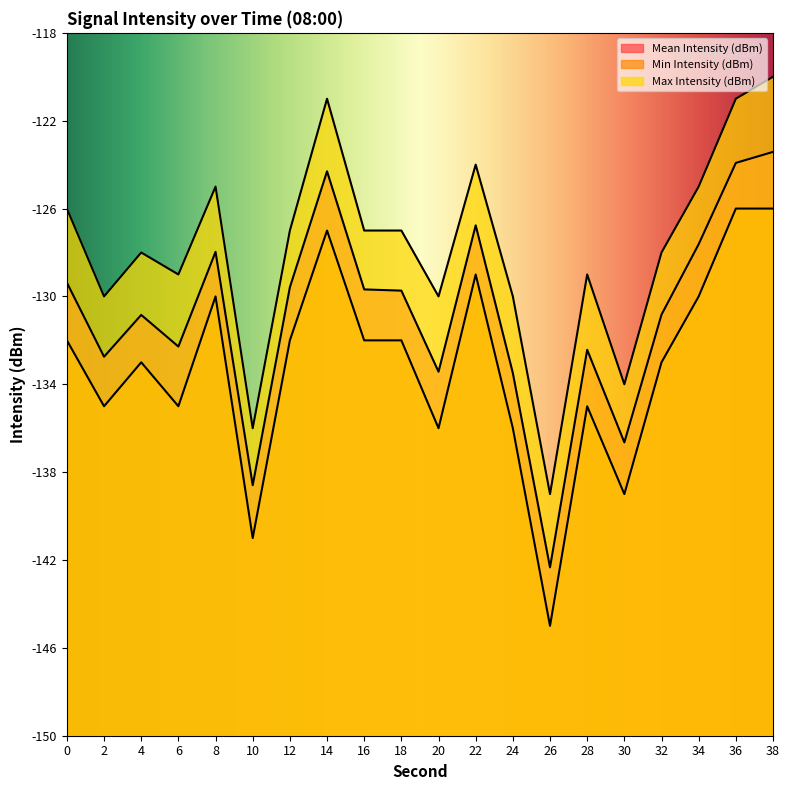

Reading left to right, extract all data points from this chart.

Mean Intensity (dBm): -129.4	-132.7	-130.8	-132.3	-128.0	-138.6	-129.6	-124.3	-129.7	-129.7	-133.4	-126.8	-133.5	-142.3	-132.4	-136.6	-130.8	-127.6	-123.9	-123.4
Min Intensity (dBm): -132.0	-135.0	-133.0	-135.0	-130.0	-141.0	-132.0	-127.0	-132.0	-132.0	-136.0	-129.0	-136.0	-145.0	-135.0	-139.0	-133.0	-130.0	-126.0	-126.0
Max Intensity (dBm): -126.0	-130.0	-128.0	-129.0	-125.0	-136.0	-127.0	-121.0	-127.0	-127.0	-130.0	-124.0	-130.0	-139.0	-129.0	-134.0	-128.0	-125.0	-121.0	-120.0